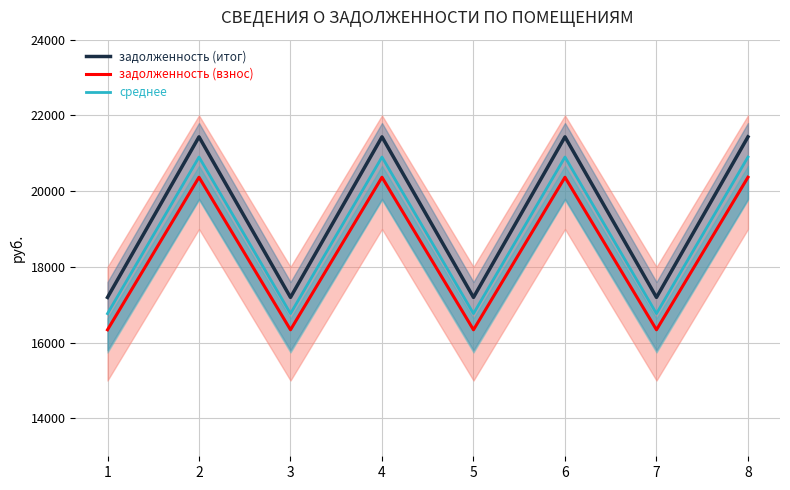

What is the value of the среднее point at the 4th from the left?

20900.7